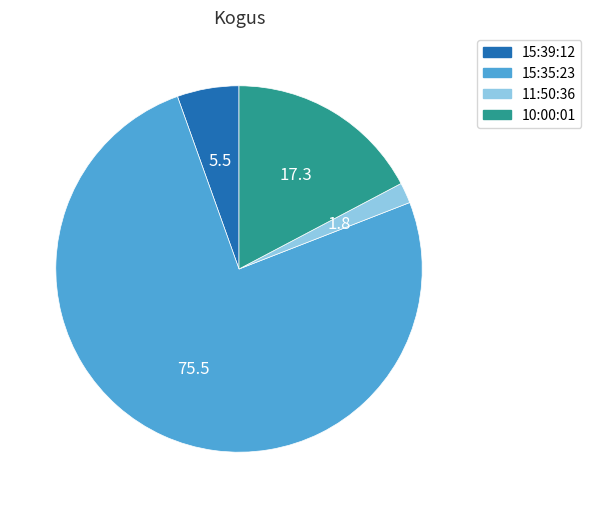

Between 15:39:12 and 10:00:01, which is larger?

10:00:01